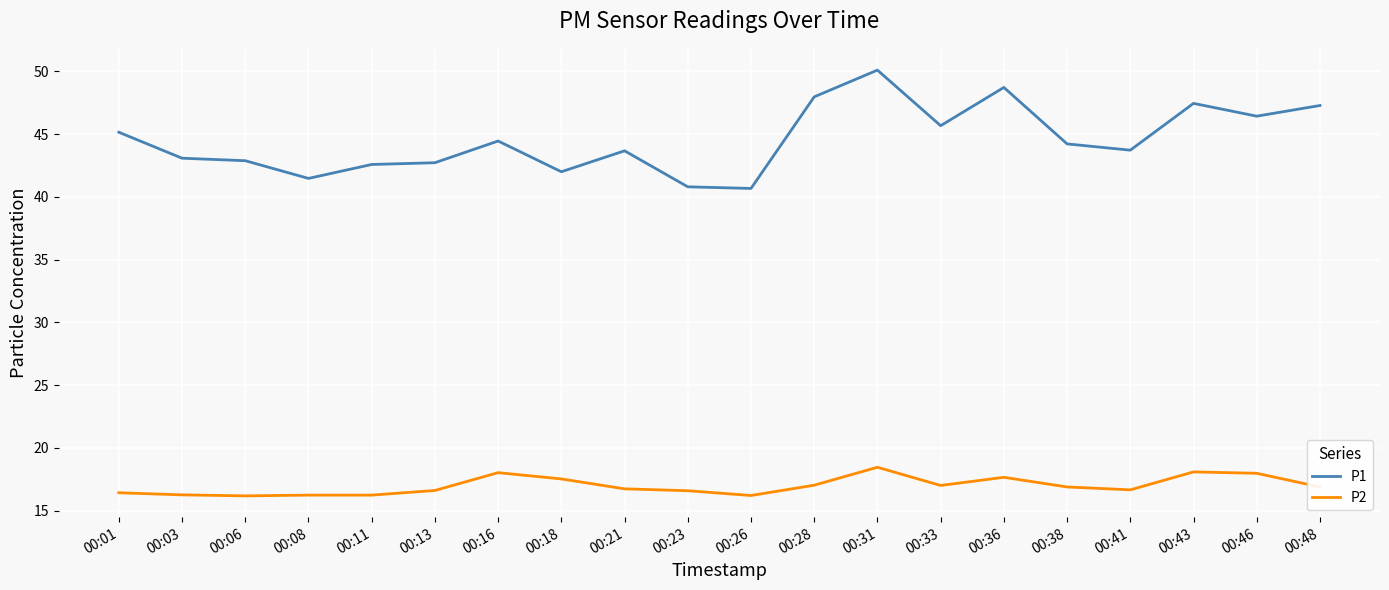

What value does the P1 series have at 00:21?

43.7